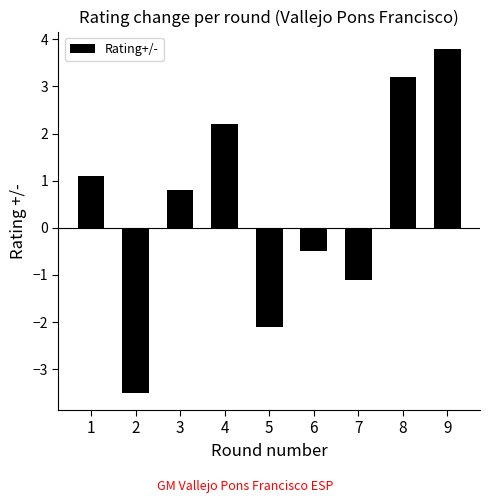

How many bars are there in total?

9